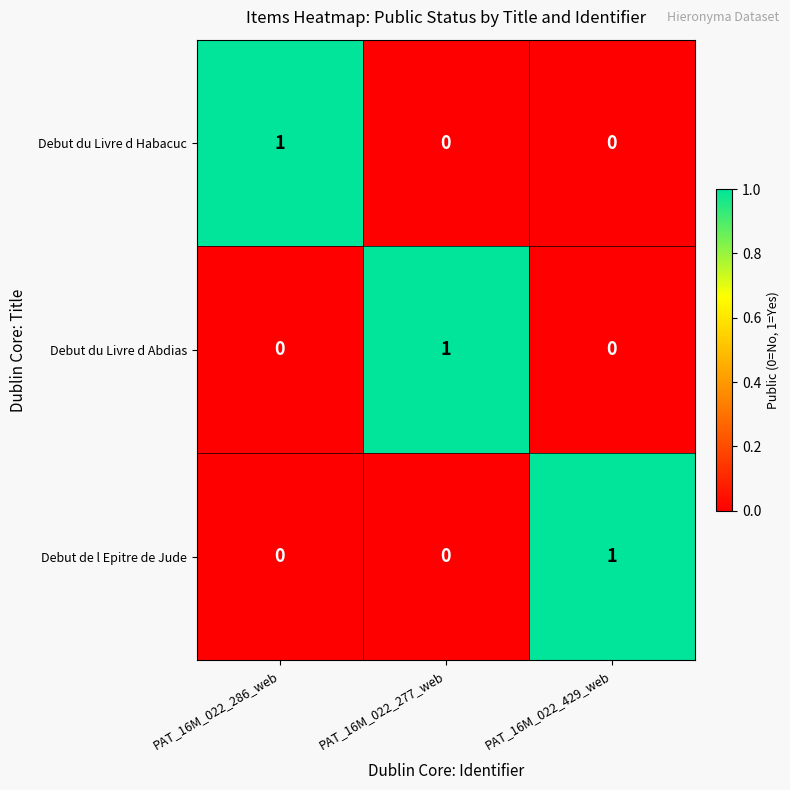

At how many categories does at least one series exceed 0?

3